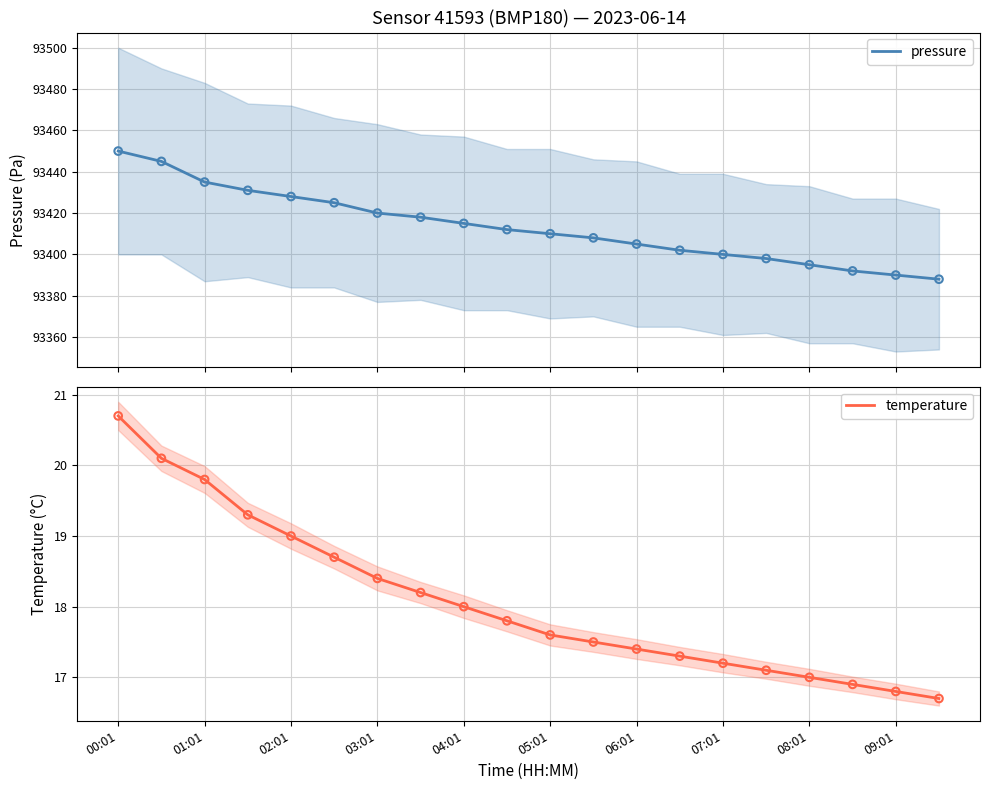

At which category is the sum across all series the highest?

00:01